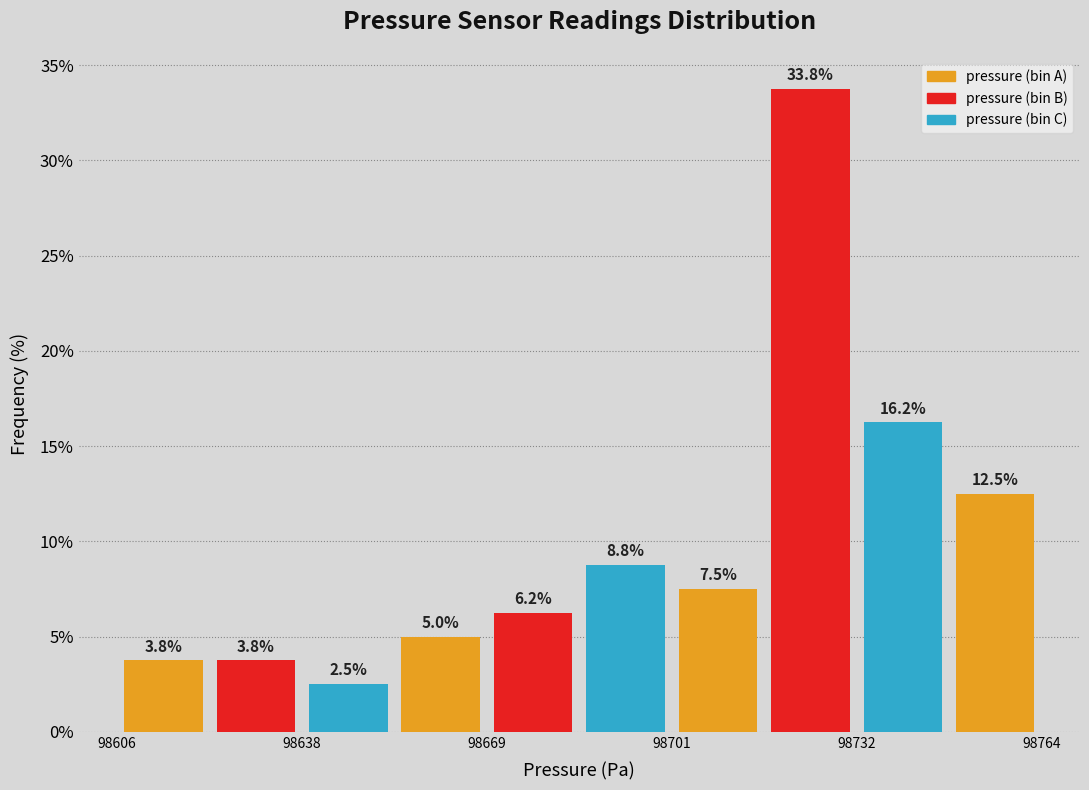

Around what value on the x-axis is the tallest bar? Give the approximate position of its centre, as read against the axis.

98725